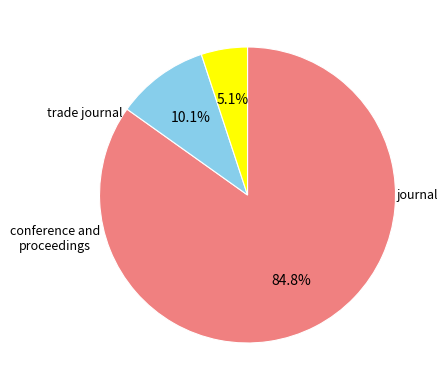

Does any single category account for the majority?

Yes